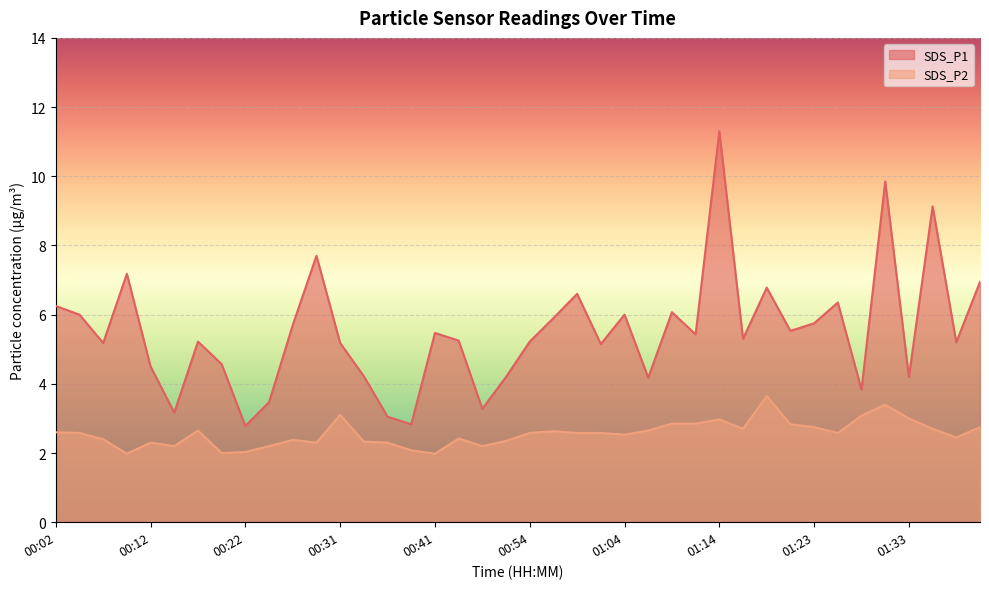

The value of SDS_P2 at 01:31 is 3.4. True or false?

True